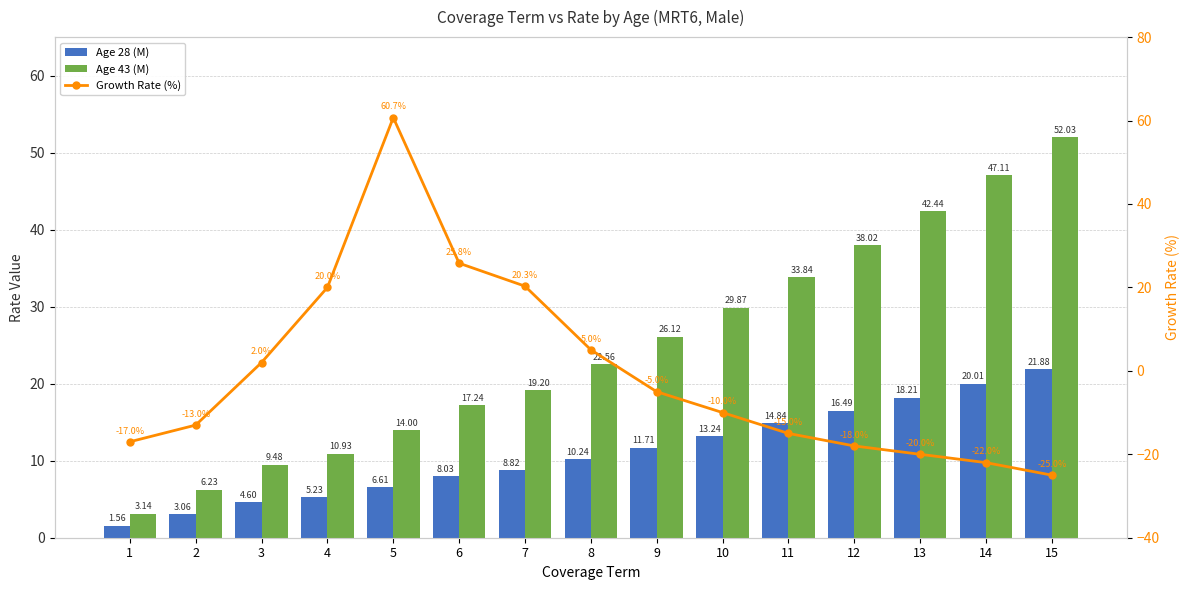

Where is Age 28 (M) nearest to the value 11?

9